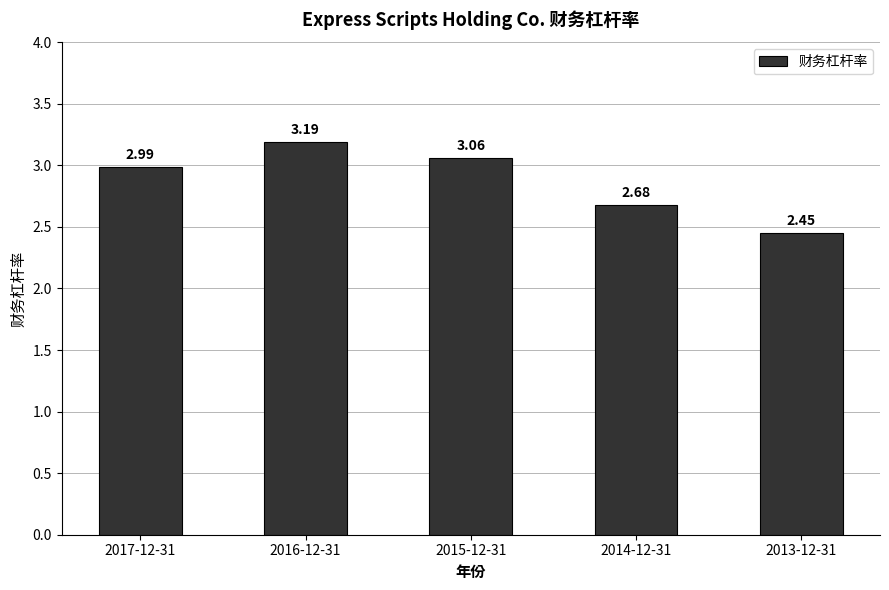

Read the value at 2016-12-31.

3.2